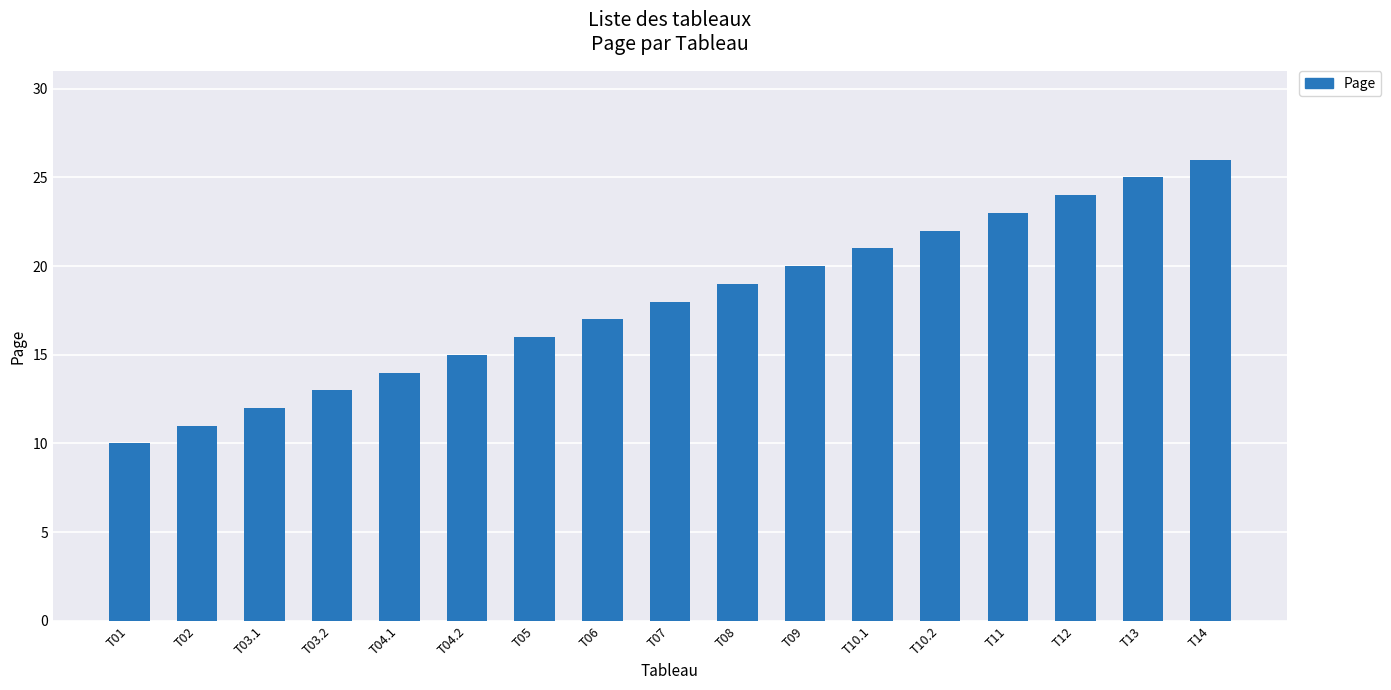

The value at T10.1 is 34. True or false?

False